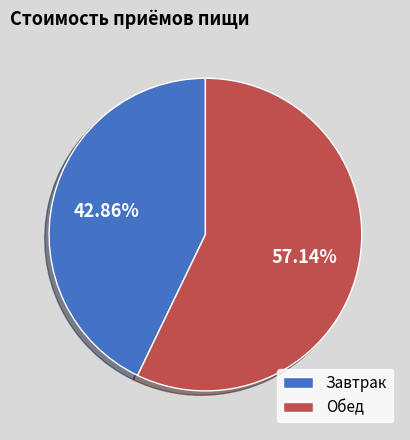

Which category has the biggest portion of the pie?

Обед